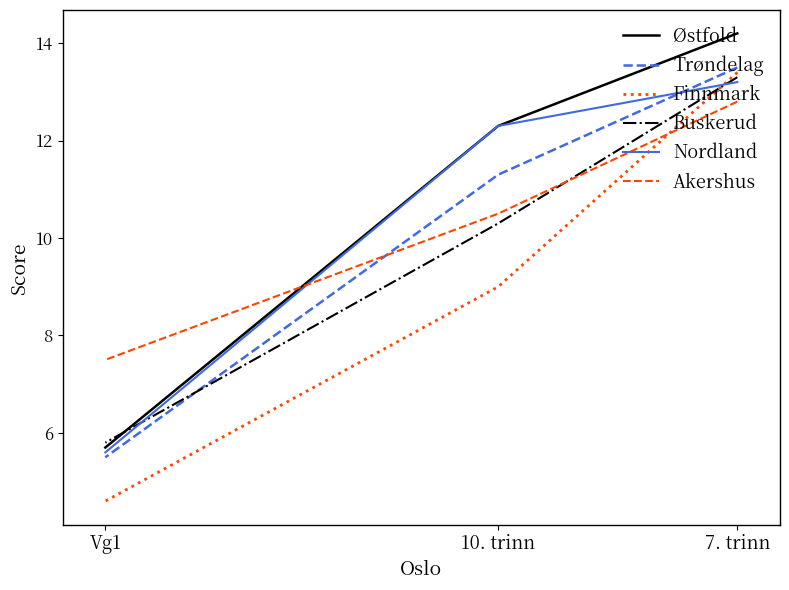

Is this an area chart (filled region under the line)?

No